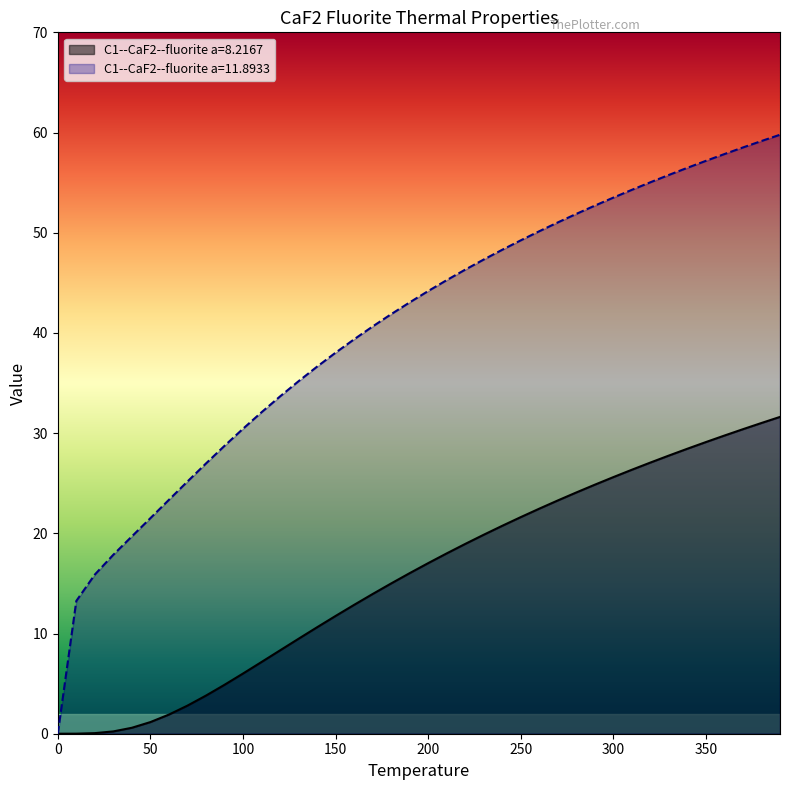

Where does the C1--CaF2--fluorite a=11.8933 series first go above 44?

200